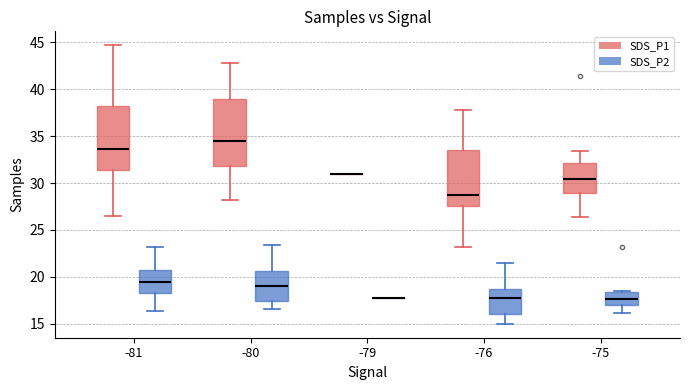

Where is the upper edge of the box for -75 (SDS_P2) on the y-axis? The values are not printed on the chart, so give them approximately, as read against the axis.

18.5